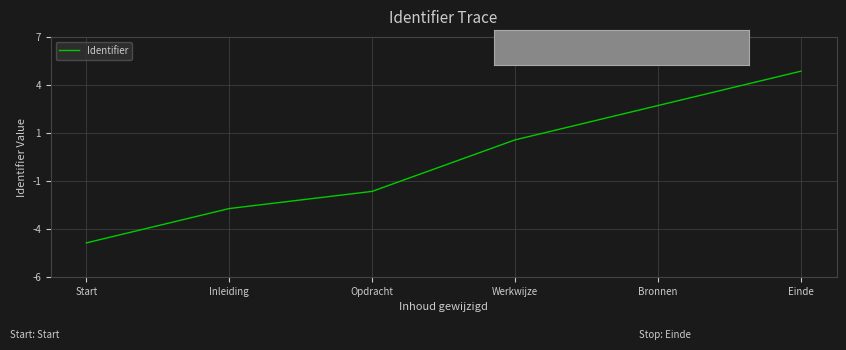

What is the sum of the values at Opdracht and Start?

-6.7